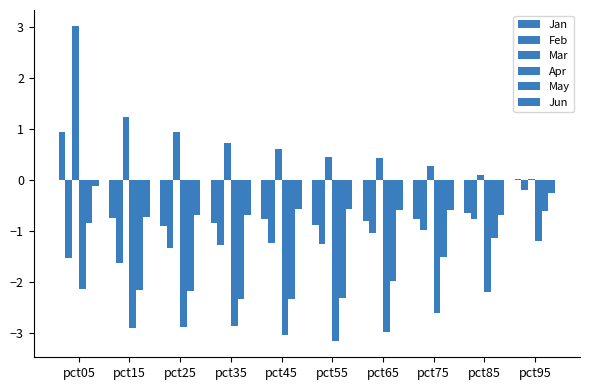

Count the number of data series in this chart.

6